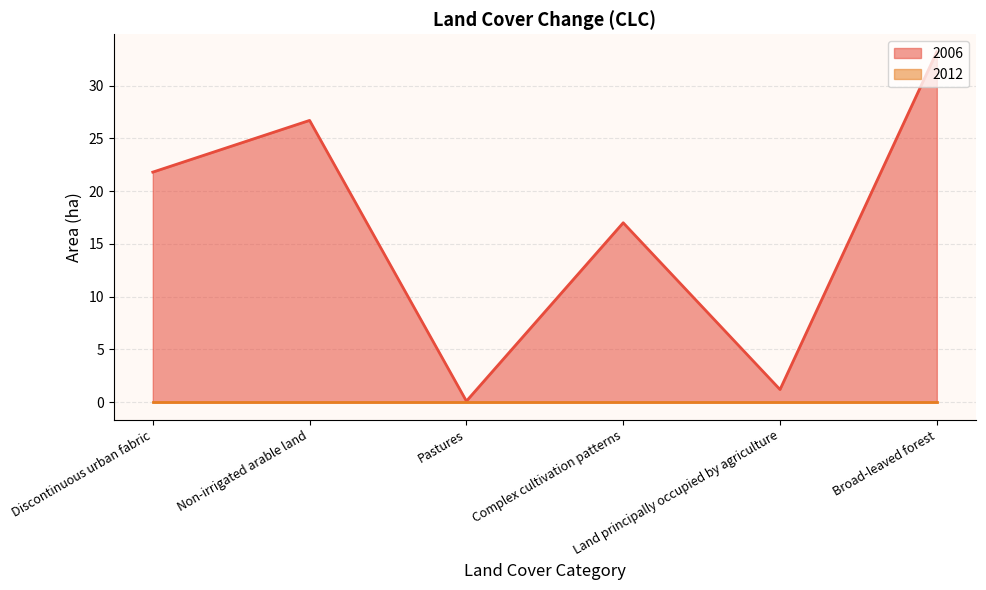

What is the minimum value shown in the chart?

0.0